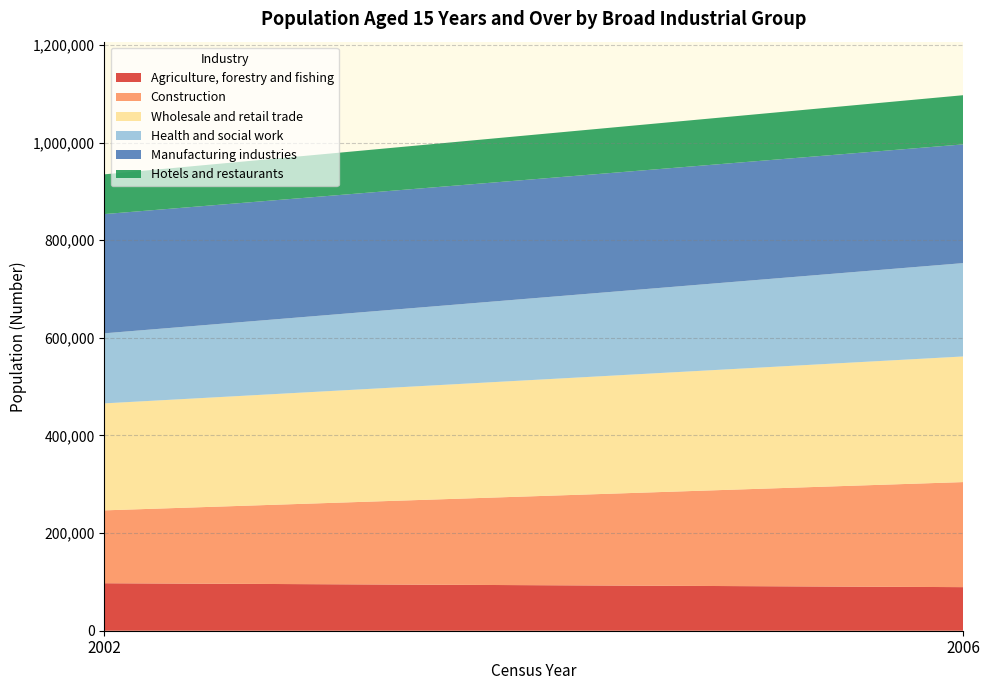

Reading right to left, list all the values displayed in this chart.

Agriculture, forestry and fishing: 2006=89277	2002=97281
Construction: 2006=215184	2002=149271
Wholesale and retail trade: 2006=257309	2002=219165
Health and social work: 2006=191219	2002=143520
Manufacturing industries: 2006=243182	2002=244203
Hotels and restaurants: 2006=100731	2002=81418